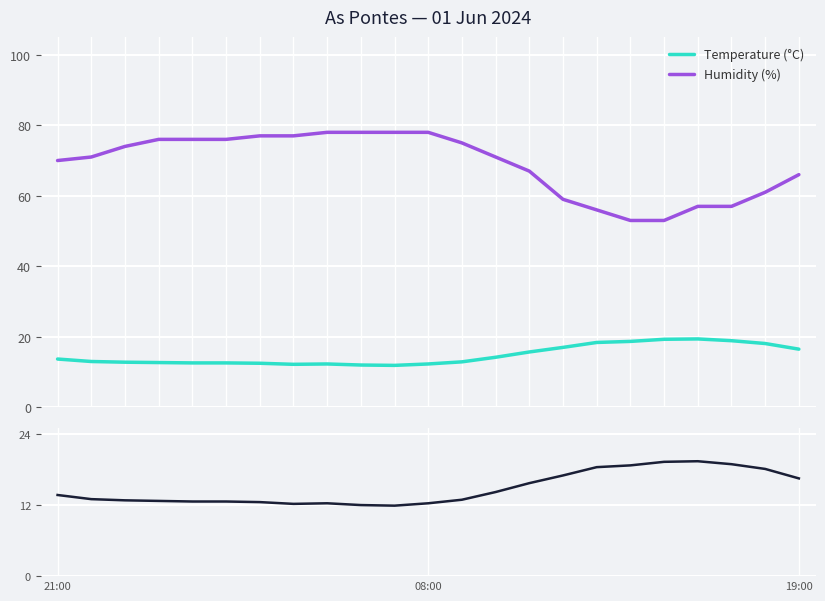

Reading right to left, list all the values displayed in this chart.

Temperature (°C): 16.5	18.1	18.9	19.4	19.3	18.7	18.4	17.0	15.7	14.2	12.9	12.3	11.9	12.0	12.3	12.2	12.5	12.6	12.6	12.7	12.8	13.0	13.7
Humidity (%): 66.0	61.0	57.0	57.0	53.0	53.0	56.0	59.0	67.0	71.0	75.0	78.0	78.0	78.0	78.0	77.0	77.0	76.0	76.0	76.0	74.0	71.0	70.0